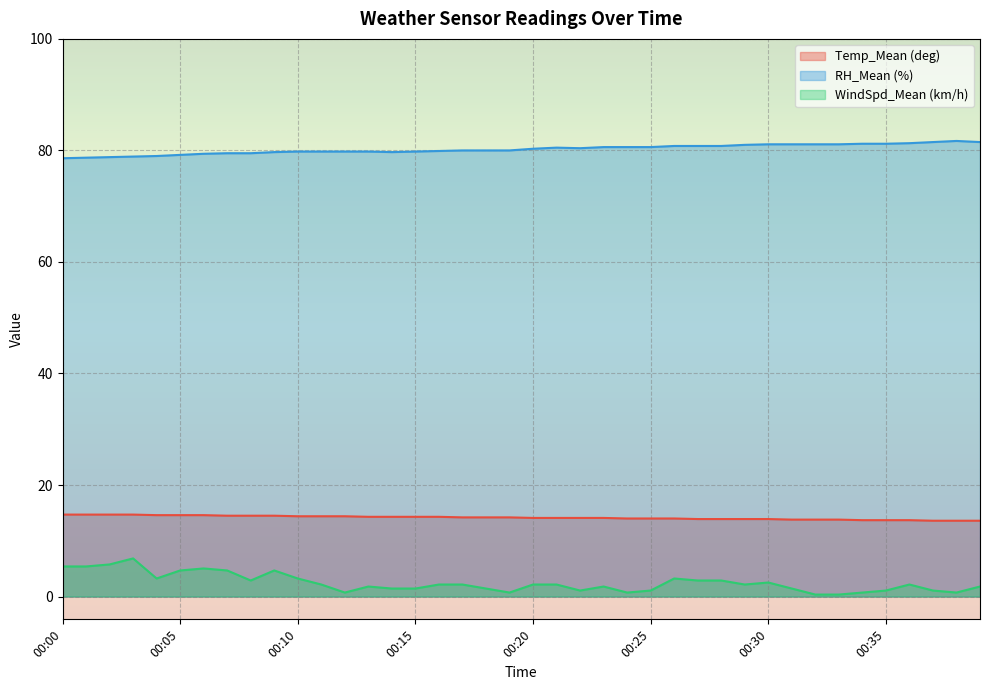

True or false: WindSpd_Mean (km/h) and RH_Mean (%) cross at least once.

False